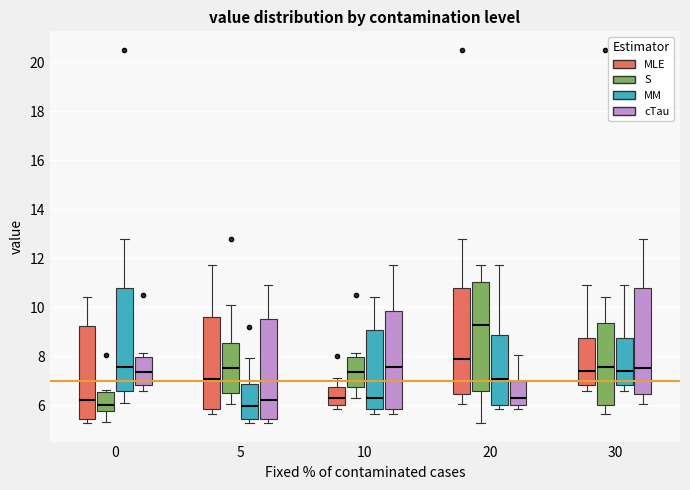

Where does the median line of the box for 5 (MLE) sit on the y-axis? The values are not printed on the chart, so give them approximately, as read against the axis.

7.0